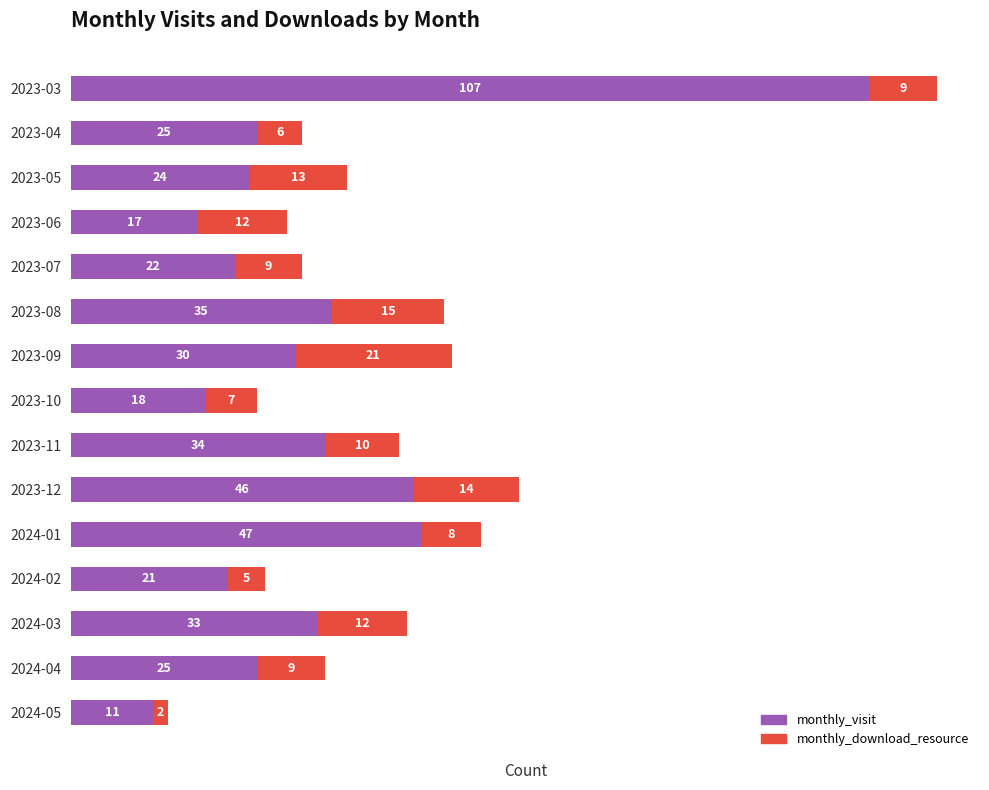

Is it true that monthly_visit equals 47 at 2024-01?

True